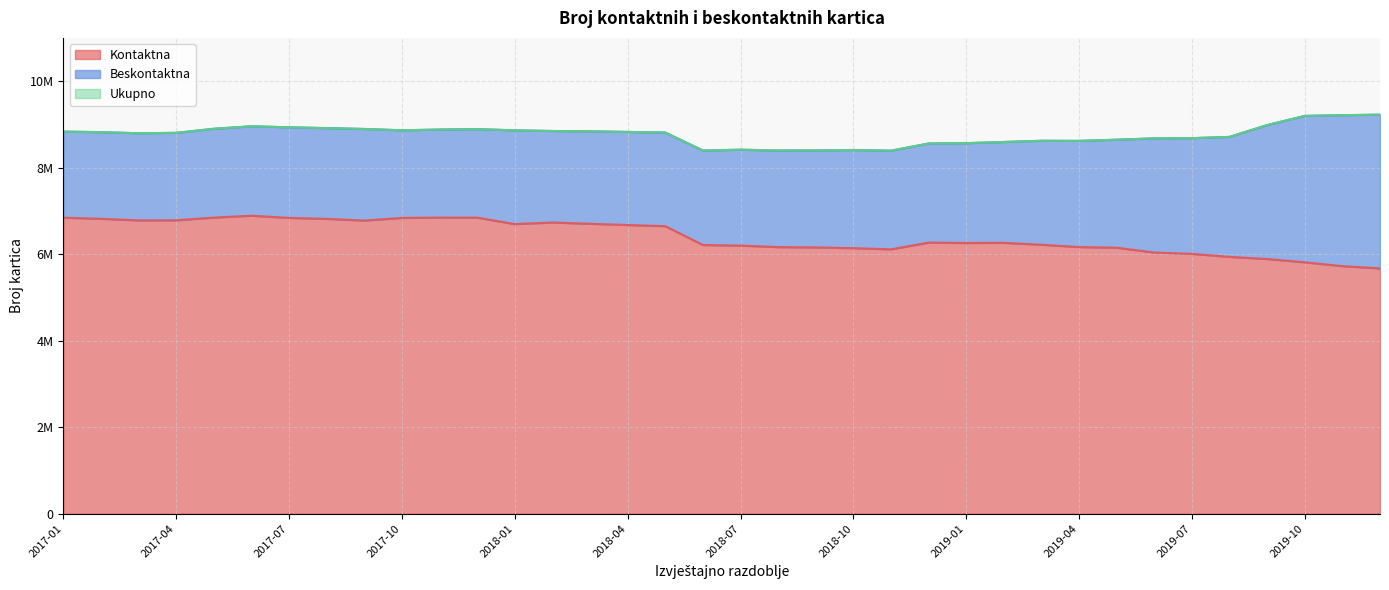

What is the label of the 23rd point from the right?

2018-02